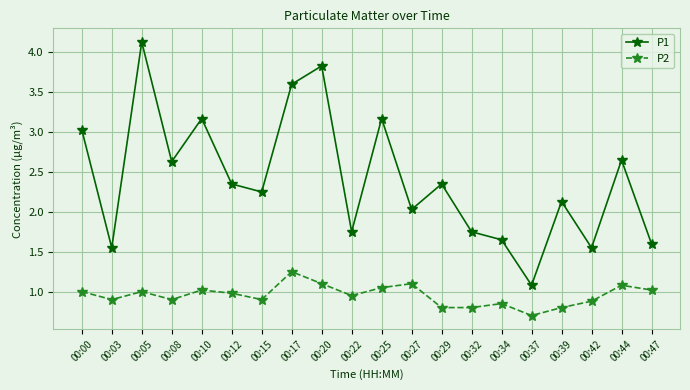

What is the sum of the P1 values at 00:12 and 00:47?

4.0